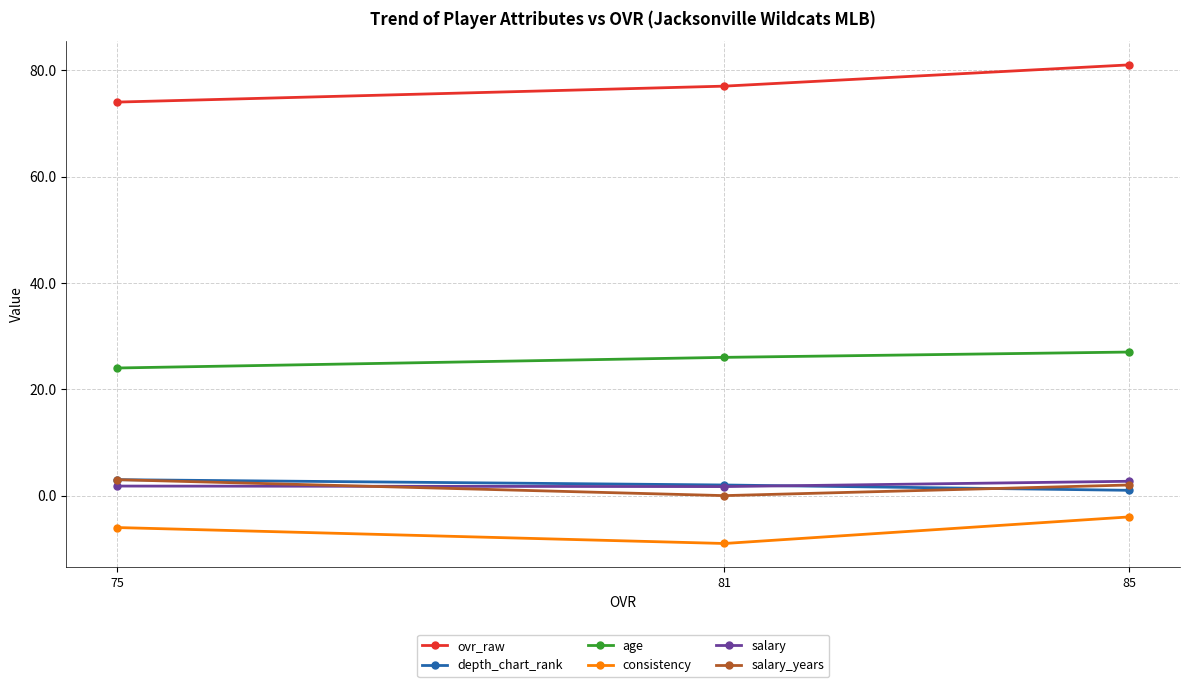

What is the minimum value shown in the chart?

-9.0